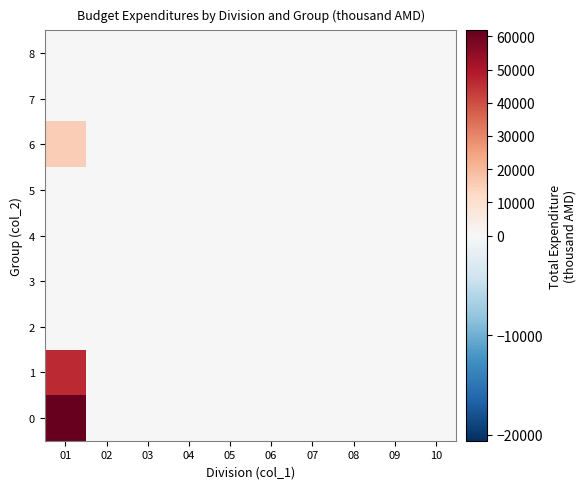

What is the total value across all series at 01?

123620